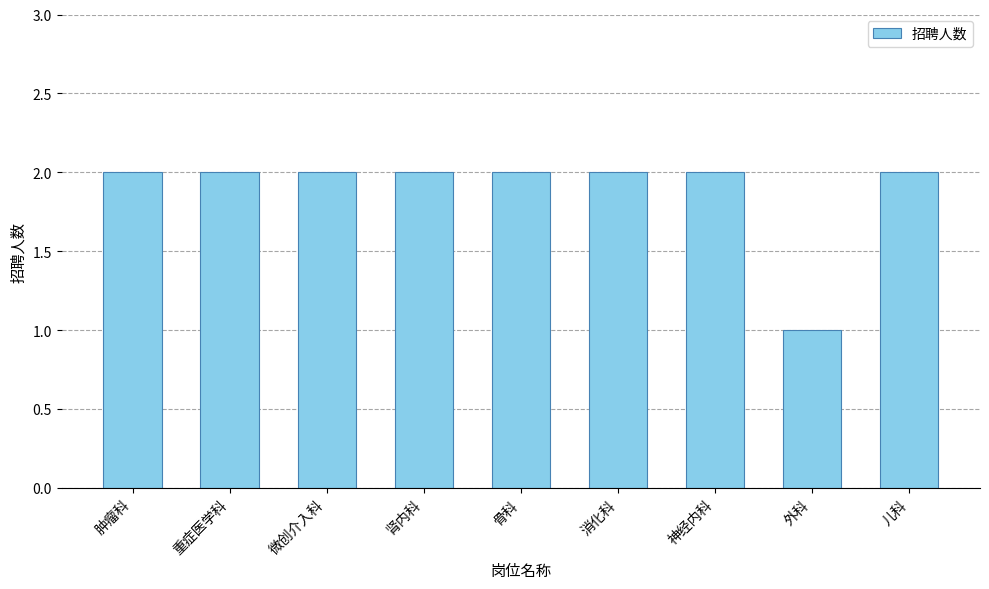

Which label corresponds to the smallest value in the chart?

外科